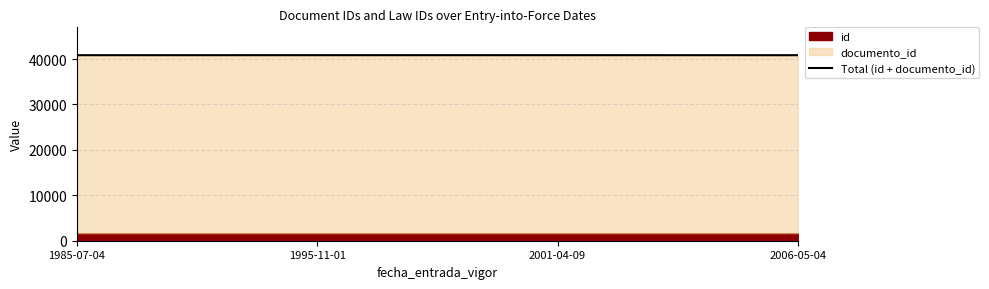

What is the difference between the maximum and second lowest values?

4